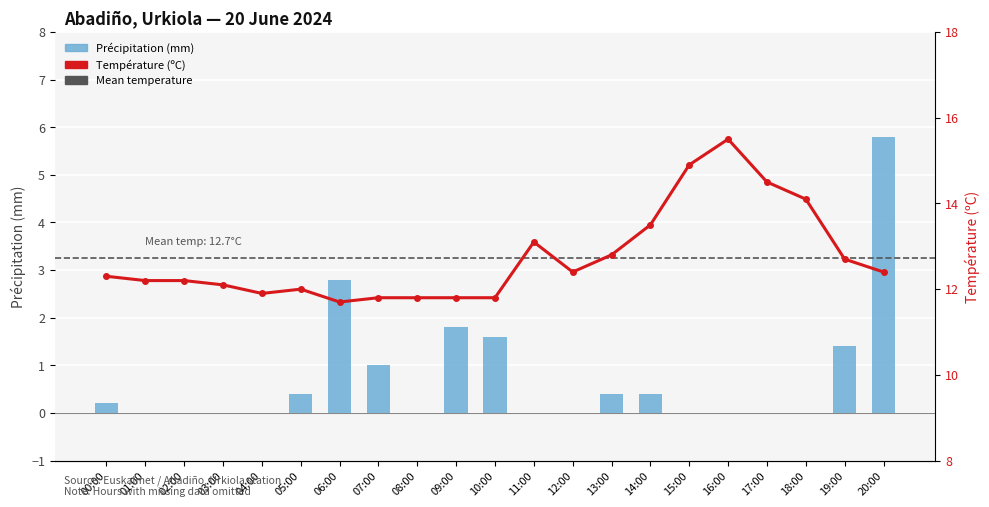

How many values in the Température (ºC) series are below 12?

6